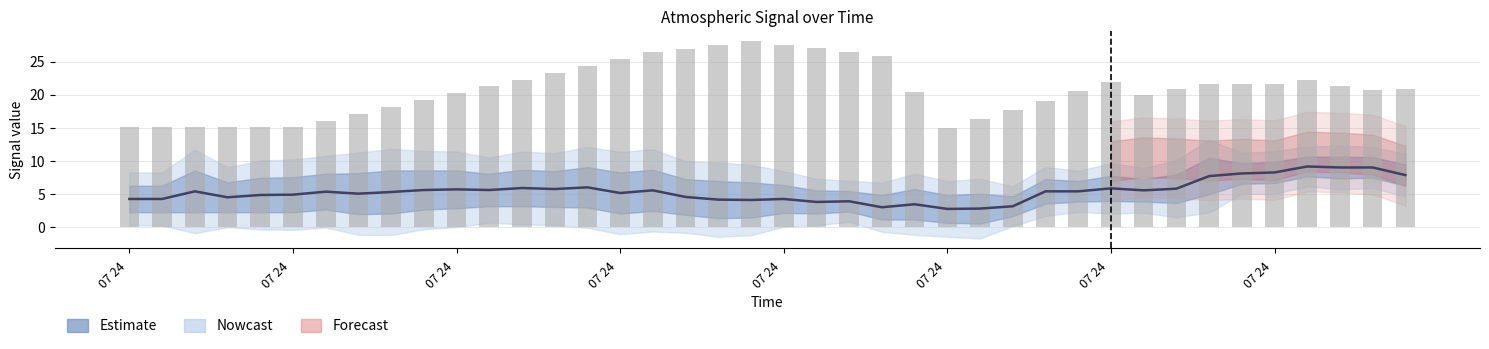

What is the difference between the maximum and minimum values in the Estimate series?

6.4